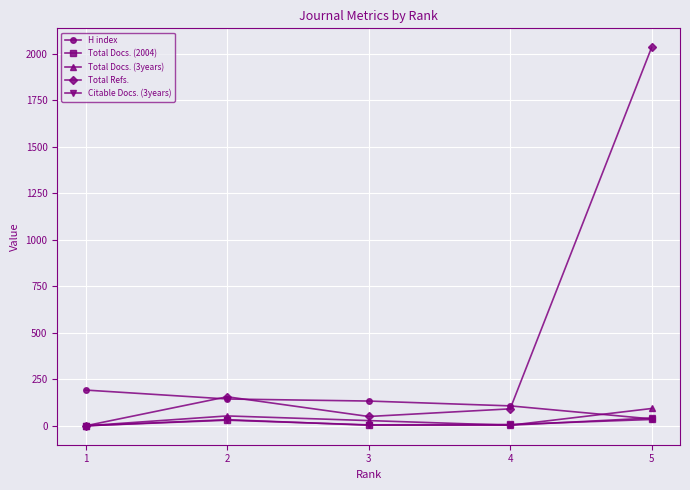

Between 1 and 5, which series saw the biggest shift?

Total Refs.